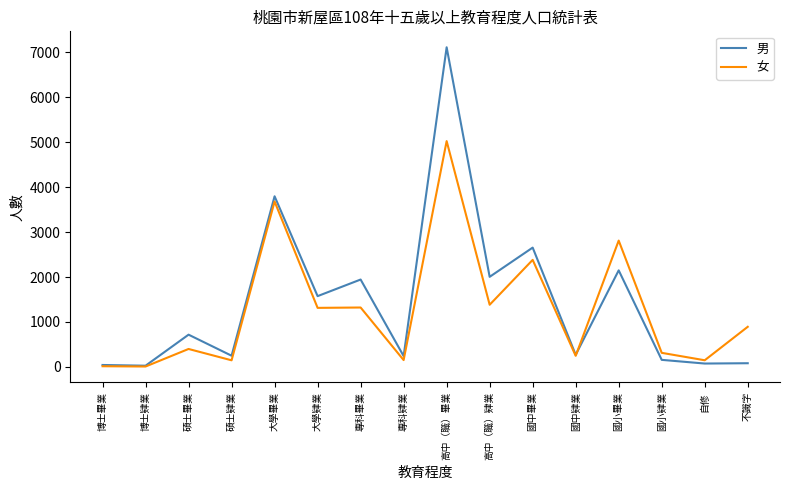

Which category has the highest value in the 男 series?

高中（職）畢業